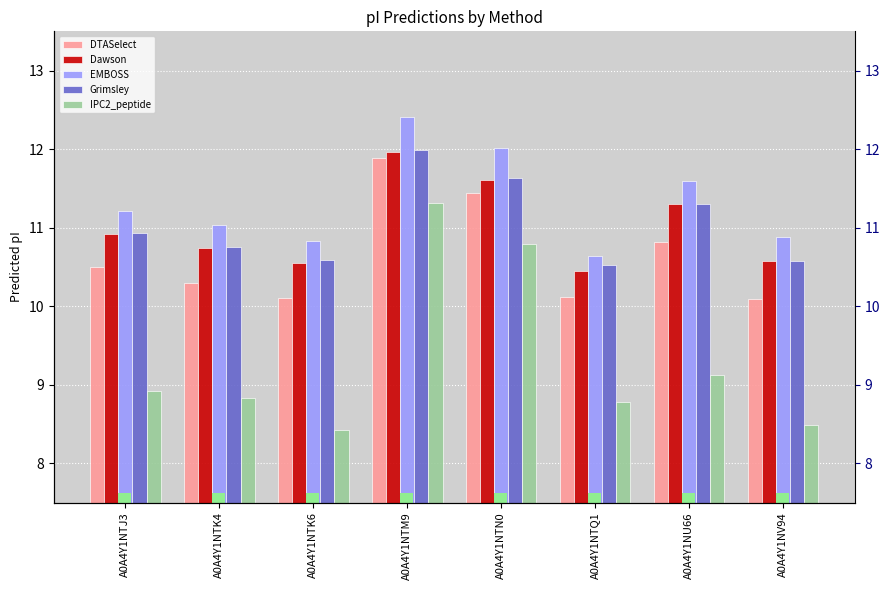

How many categories are shown in the chart?

8